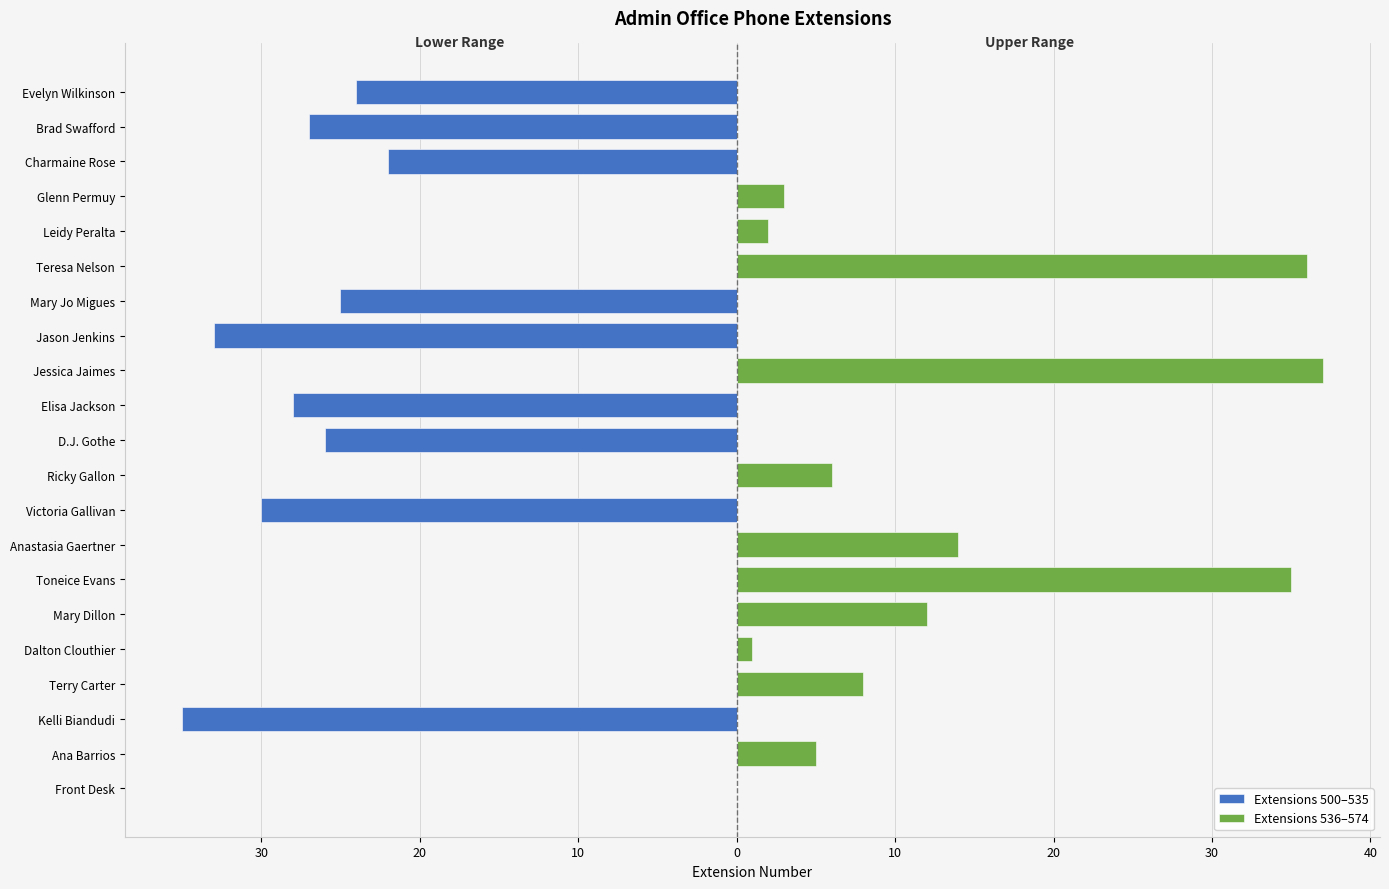

Rank the series by their maximum value, from highest to lowest.

Extensions 536–574, Extensions 500–535